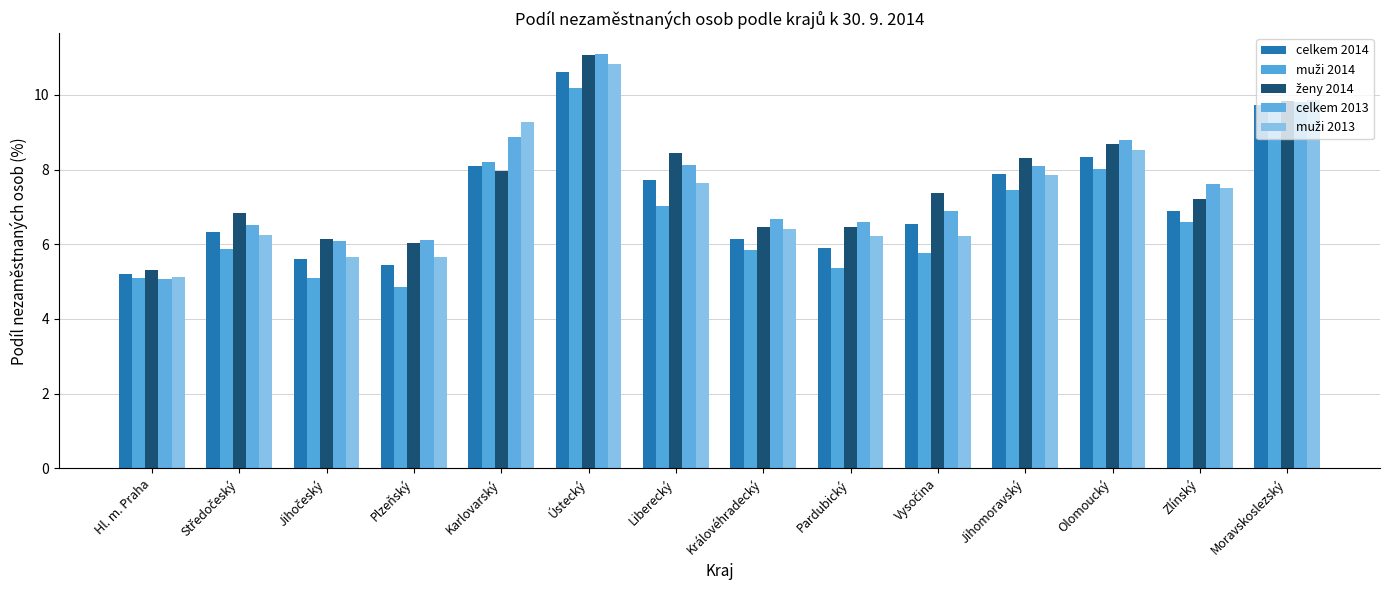

Reading right to left, extract all data points from this chart.

celkem 2014: Moravskoslezský=9.7	Zlínský=6.9	Olomoucký=8.3	Jihomoravský=7.9	Vysočina=6.5	Pardubický=5.9	Královéhradecký=6.2	Liberecký=7.7	Ústecký=10.6	Karlovarský=8.1	Plzeňský=5.4	Jihočeský=5.6	Středočeský=6.3	Hl. m. Praha=5.2
muži 2014: Moravskoslezský=9.6	Zlínský=6.6	Olomoucký=8.0	Jihomoravský=7.5	Vysočina=5.8	Pardubický=5.4	Královéhradecký=5.9	Liberecký=7.0	Ústecký=10.2	Karlovarský=8.2	Plzeňský=4.9	Jihočeský=5.1	Středočeský=5.9	Hl. m. Praha=5.1
ženy 2014: Moravskoslezský=9.8	Zlínský=7.2	Olomoucký=8.7	Jihomoravský=8.3	Vysočina=7.4	Pardubický=6.5	Královéhradecký=6.5	Liberecký=8.4	Ústecký=11.1	Karlovarský=8.0	Plzeňský=6.0	Jihočeský=6.1	Středočeský=6.8	Hl. m. Praha=5.3
celkem 2013: Moravskoslezský=9.8	Zlínský=7.6	Olomoucký=8.8	Jihomoravský=8.1	Vysočina=6.9	Pardubický=6.6	Královéhradecký=6.7	Liberecký=8.1	Ústecký=11.1	Karlovarský=8.9	Plzeňský=6.1	Jihočeský=6.1	Středočeský=6.5	Hl. m. Praha=5.1
muži 2013: Moravskoslezský=9.9	Zlínský=7.5	Olomoucký=8.5	Jihomoravský=7.9	Vysočina=6.2	Pardubický=6.2	Královéhradecký=6.4	Liberecký=7.6	Ústecký=10.8	Karlovarský=9.3	Plzeňský=5.6	Jihočeský=5.7	Středočeský=6.3	Hl. m. Praha=5.1